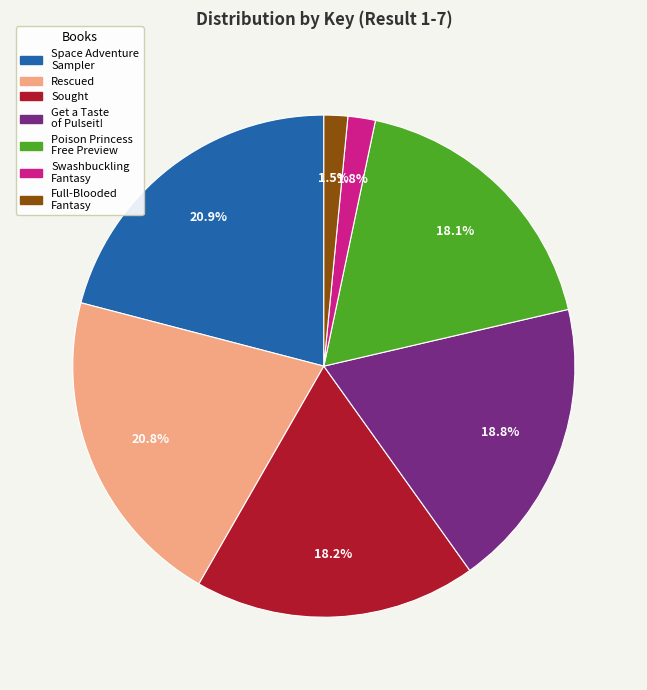

To the nearest percent, what is the average slice percentage?

14%